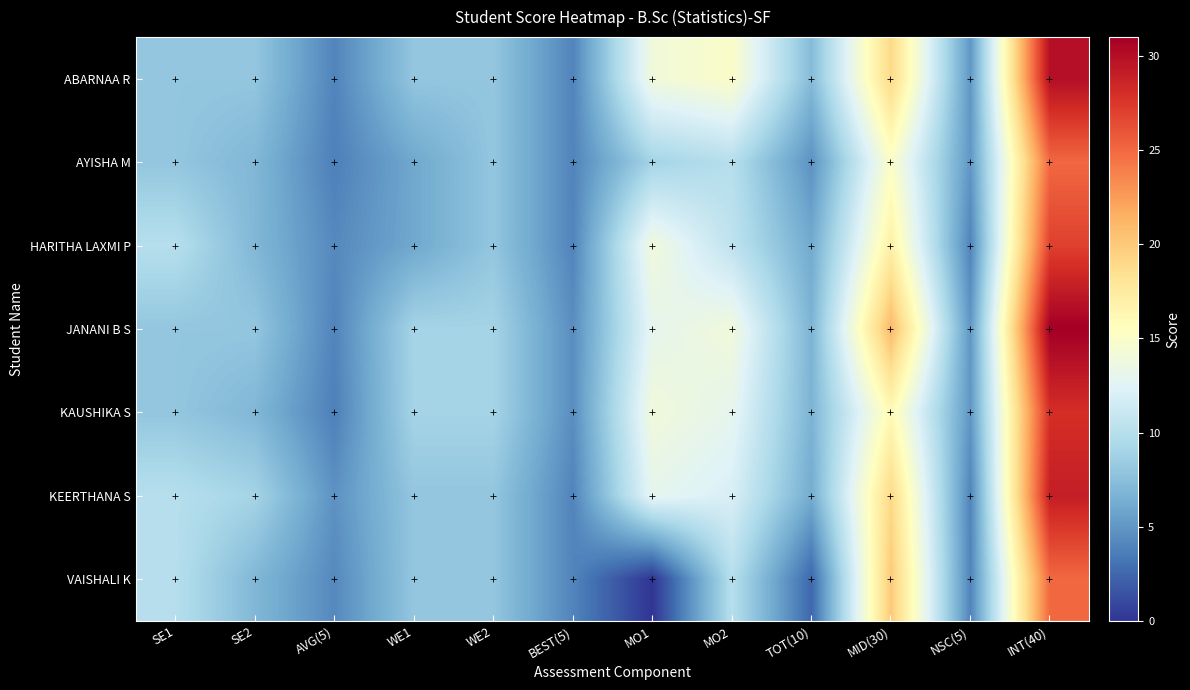

Reading left to right, extract all data points from this chart.

ABARNAA R: SE1=8.0	SE2=8.0	AVG(5)=4.0	WE1=8.0	WE2=8.0	BEST(5)=4.0	MO1=14.0	MO2=15.0	TOT(10)=7.2	MID(30)=19.0	NSC(5)=5.0	INT(40)=30.0
AYISHA M: SE1=8.0	SE2=7.0	AVG(5)=3.8	WE1=6.0	WE2=8.0	BEST(5)=4.0	MO1=9.0	MO2=10.0	TOT(10)=4.8	MID(30)=15.0	NSC(5)=5.0	INT(40)=25.0
HARITHA LAXMI P: SE1=10.0	SE2=7.0	AVG(5)=4.2	WE1=6.0	WE2=8.0	BEST(5)=4.0	MO1=14.0	MO2=10.5	TOT(10)=6.1	MID(30)=17.0	NSC(5)=4.0	INT(40)=27.0
JANANI B S: SE1=8.0	SE2=8.0	AVG(5)=4.0	WE1=9.0	WE2=9.0	BEST(5)=4.5	MO1=13.0	MO2=14.0	TOT(10)=6.8	MID(30)=21.0	NSC(5)=5.0	INT(40)=31.0
KAUSHIKA S: SE1=8.0	SE2=7.0	AVG(5)=3.8	WE1=9.0	WE2=9.0	BEST(5)=4.5	MO1=14.0	MO2=13.0	TOT(10)=6.8	MID(30)=16.0	NSC(5)=5.0	INT(40)=28.0
KEERTHANA S: SE1=10.0	SE2=9.0	AVG(5)=4.8	WE1=8.0	WE2=8.0	BEST(5)=4.0	MO1=13.0	MO2=12.0	TOT(10)=6.2	MID(30)=19.0	NSC(5)=4.0	INT(40)=29.0
VAISHALI K: SE1=10.0	SE2=7.0	AVG(5)=4.2	WE1=8.0	WE2=8.0	BEST(5)=4.0	MO1=0.0	MO2=10.0	TOT(10)=2.5	MID(30)=20.0	NSC(5)=4.0	INT(40)=25.0